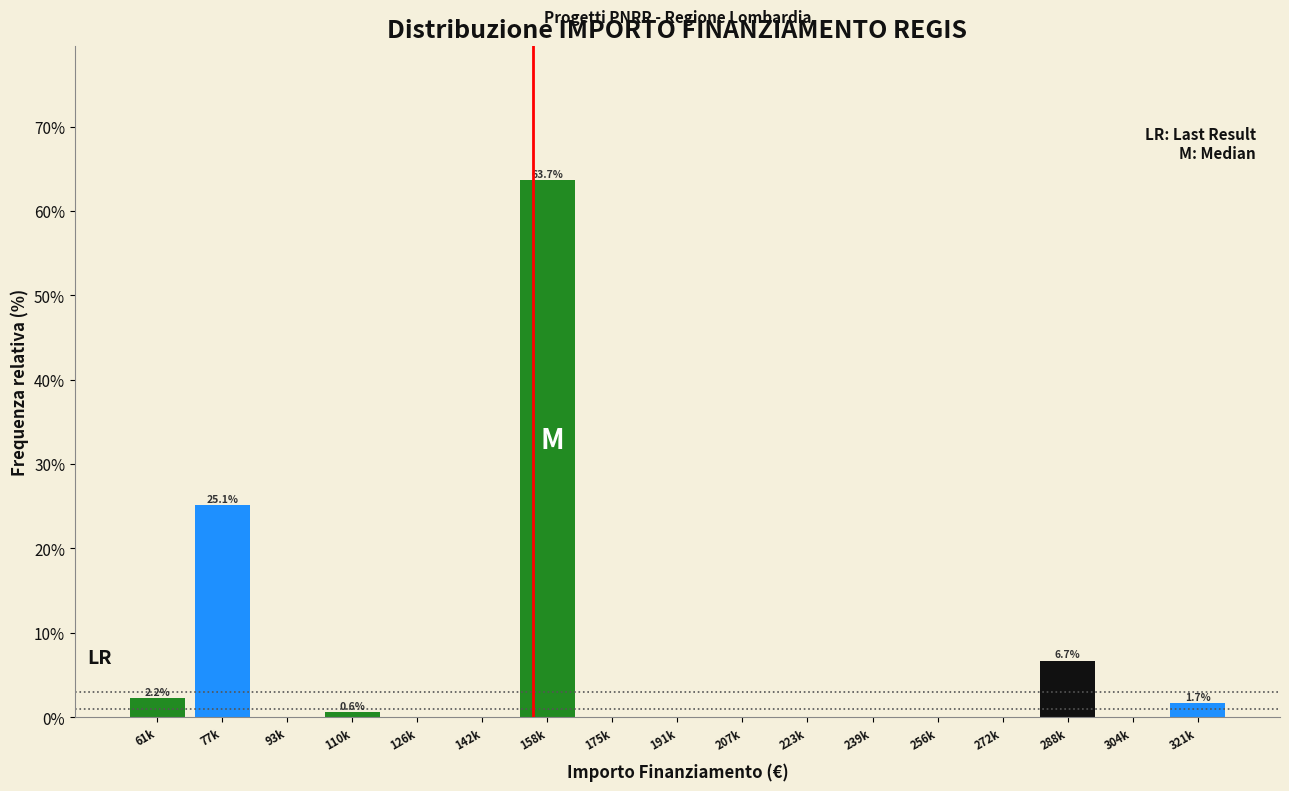

Reading left to right, what are all the values shown in this chart?

61k=2.2	77k=25.1	93k=0.0	110k=0.6	126k=0.0	142k=0.0	158k=63.7	175k=0.0	191k=0.0	207k=0.0	223k=0.0	239k=0.0	256k=0.0	272k=0.0	288k=6.7	304k=0.0	321k=1.7